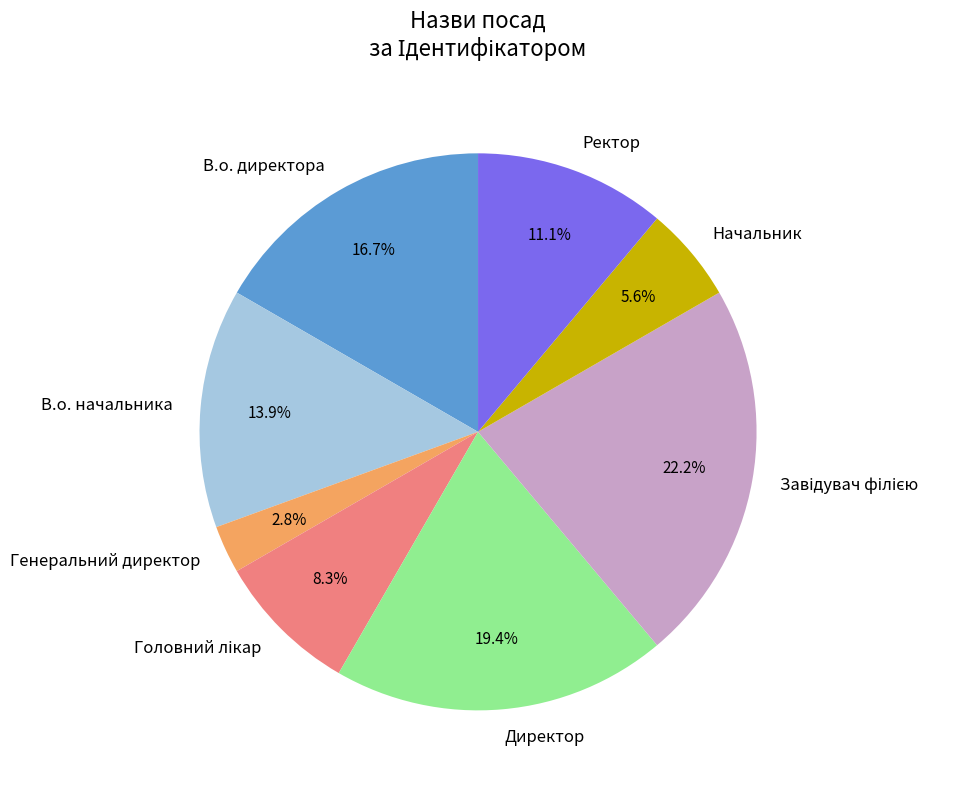

True or false: Директор accounts for 8% of the total.

False